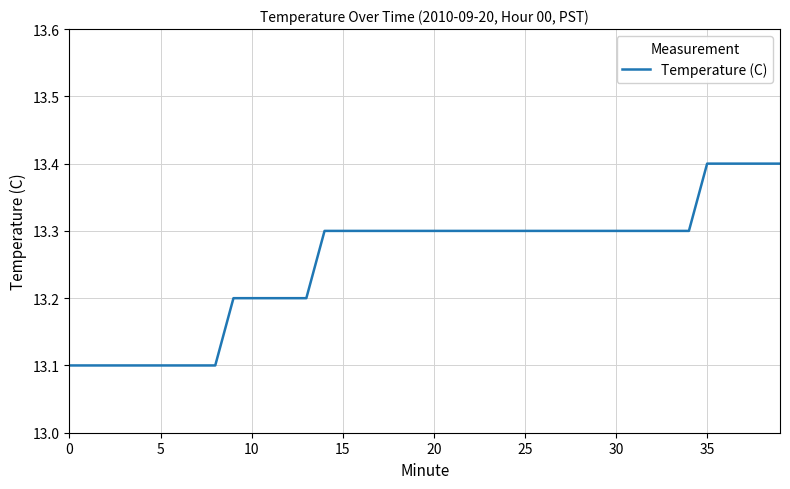

What is the sum of all values?

530.2